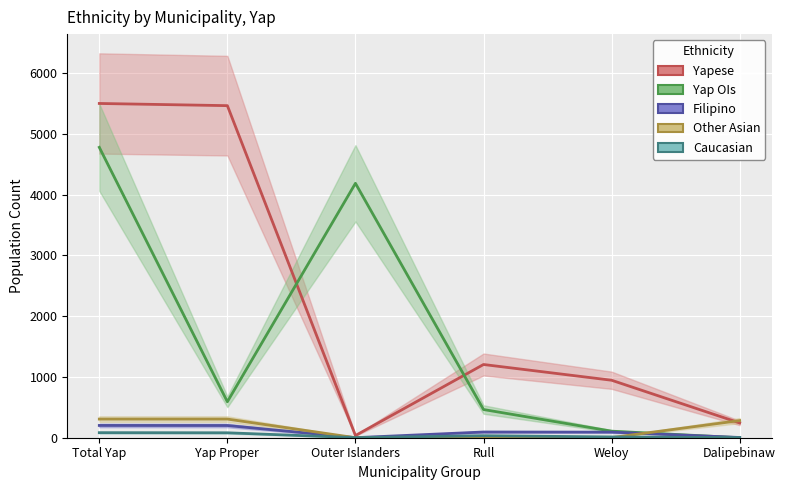

What are all the series names shown in the legend?

Yapese, Yap OIs, Filipino, Other Asian, Caucasian